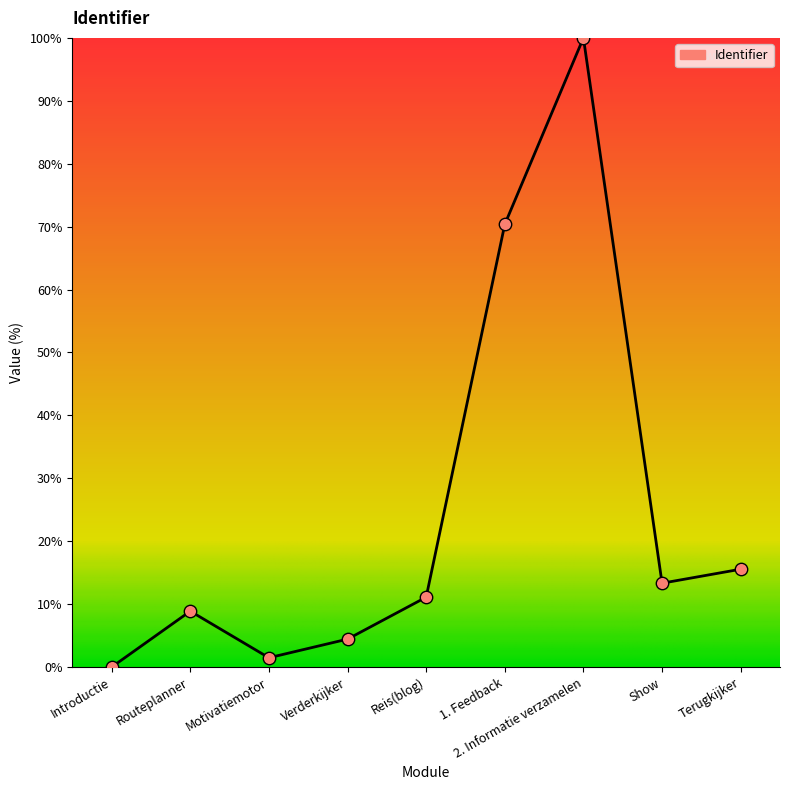

Which has a higher value, Motivatiemotor or Reis(blog)?

Reis(blog)